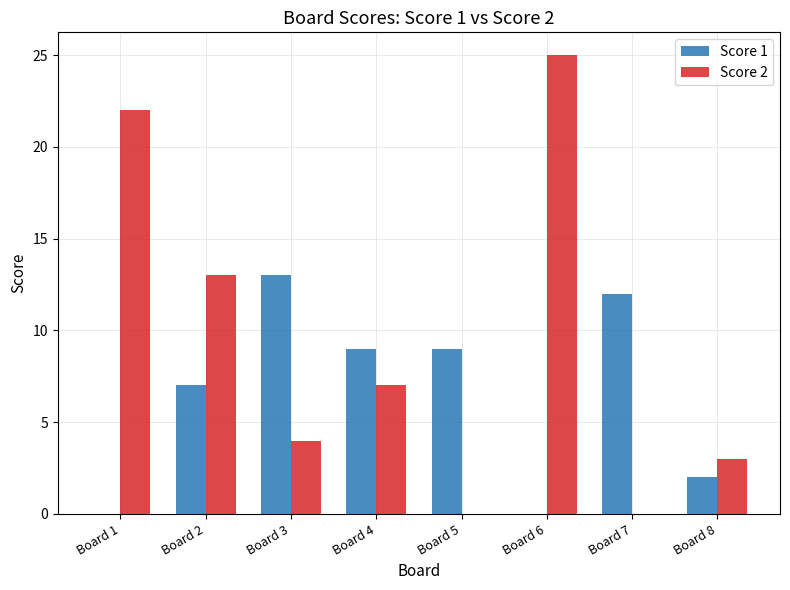

Reading left to right, transcribe all the data shown in this chart.

Score 1: Board 1=0	Board 2=7	Board 3=13	Board 4=9	Board 5=9	Board 6=0	Board 7=12	Board 8=2
Score 2: Board 1=22	Board 2=13	Board 3=4	Board 4=7	Board 5=0	Board 6=25	Board 7=0	Board 8=3